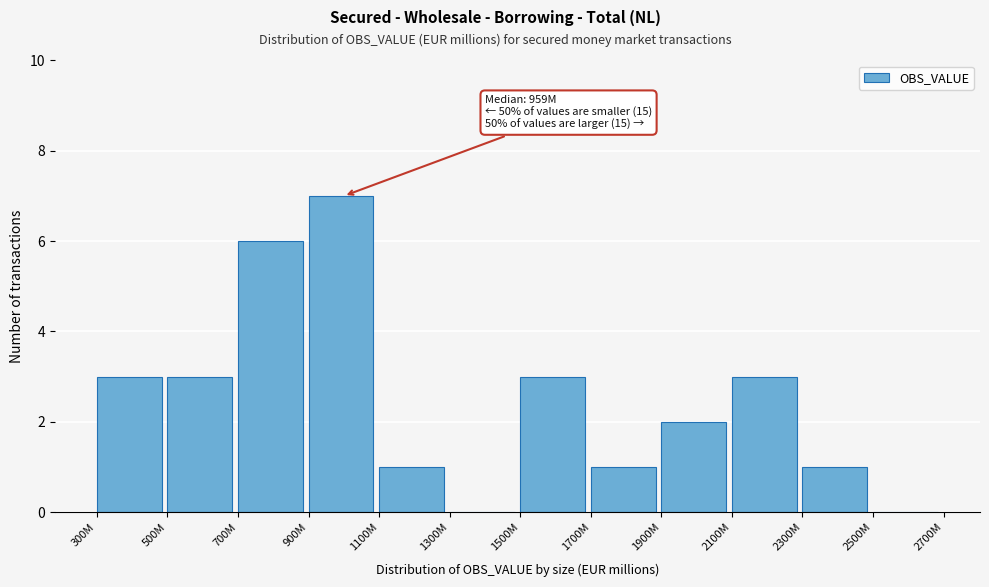

Reading right to left, transcribe all the data shown in this chart.

2500M=0	2300M=1	2100M=3	1900M=2	1700M=1	1500M=3	1300M=0	1100M=1	900M=7	700M=6	500M=3	300M=3